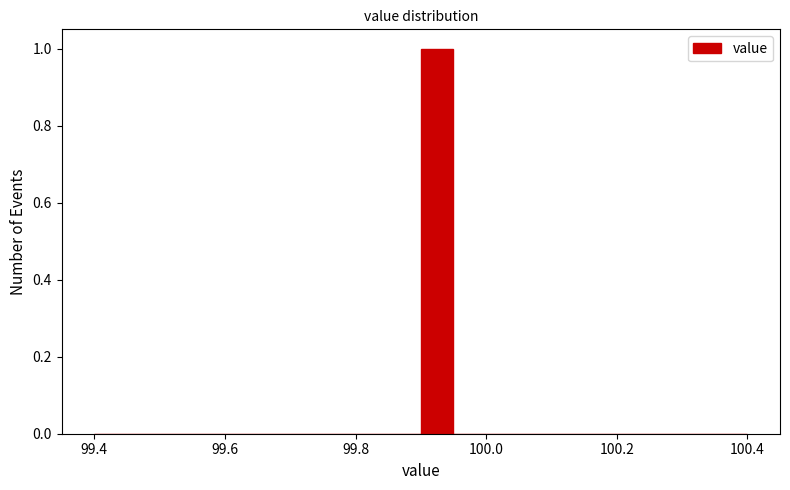

Around what value on the x-axis is the tallest bar? Give the approximate position of its centre, as read against the axis.

99.92